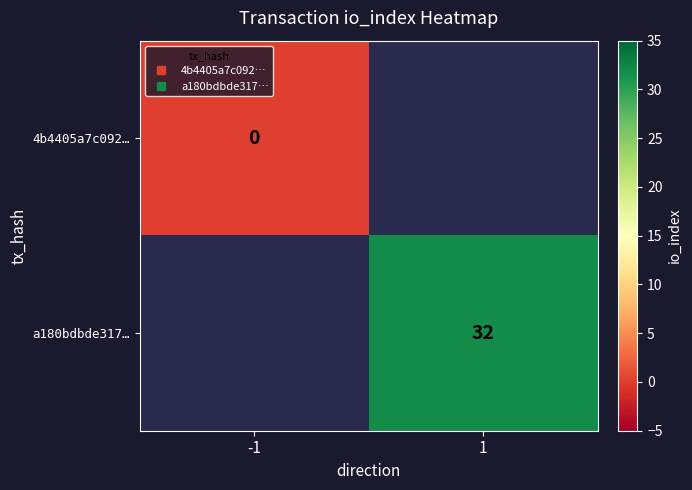

The value of a180bdbde317… at 1 is 32.0. True or false?

True